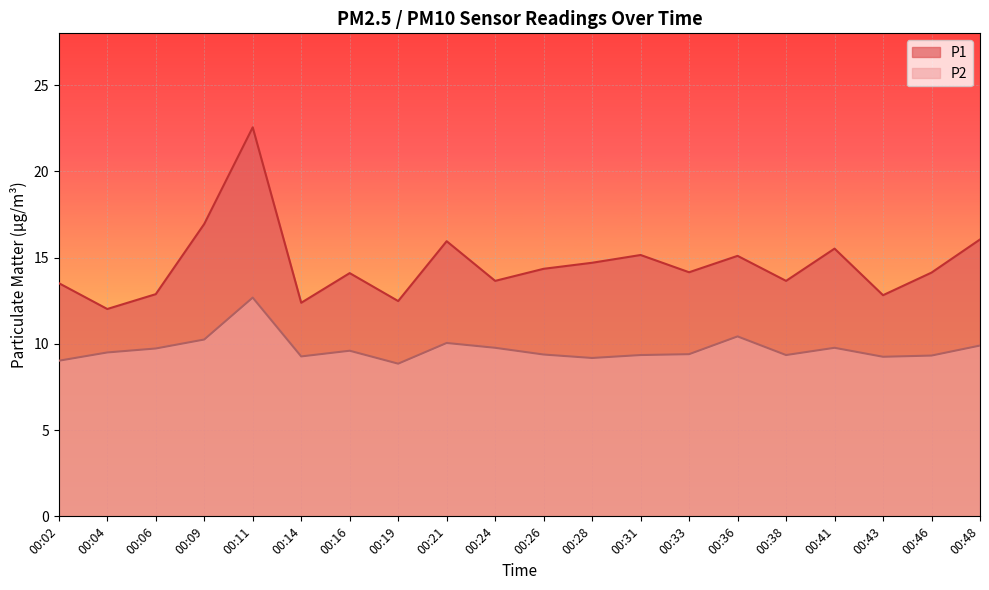

Reading left to right, what are all the values shown in this chart?

P1: 00:02=13.5	00:04=12.0	00:06=12.9	00:09=16.9	00:11=22.6	00:14=12.4	00:16=14.1	00:19=12.5	00:21=15.9	00:24=13.7	00:26=14.3	00:28=14.7	00:31=15.2	00:33=14.2	00:36=15.1	00:38=13.7	00:41=15.5	00:43=12.8	00:46=14.1	00:48=16.1
P2: 00:02=9.0	00:04=9.5	00:06=9.7	00:09=10.2	00:11=12.7	00:14=9.3	00:16=9.6	00:19=8.8	00:21=10.1	00:24=9.8	00:26=9.4	00:28=9.2	00:31=9.3	00:33=9.4	00:36=10.4	00:38=9.3	00:41=9.8	00:43=9.2	00:46=9.3	00:48=9.9